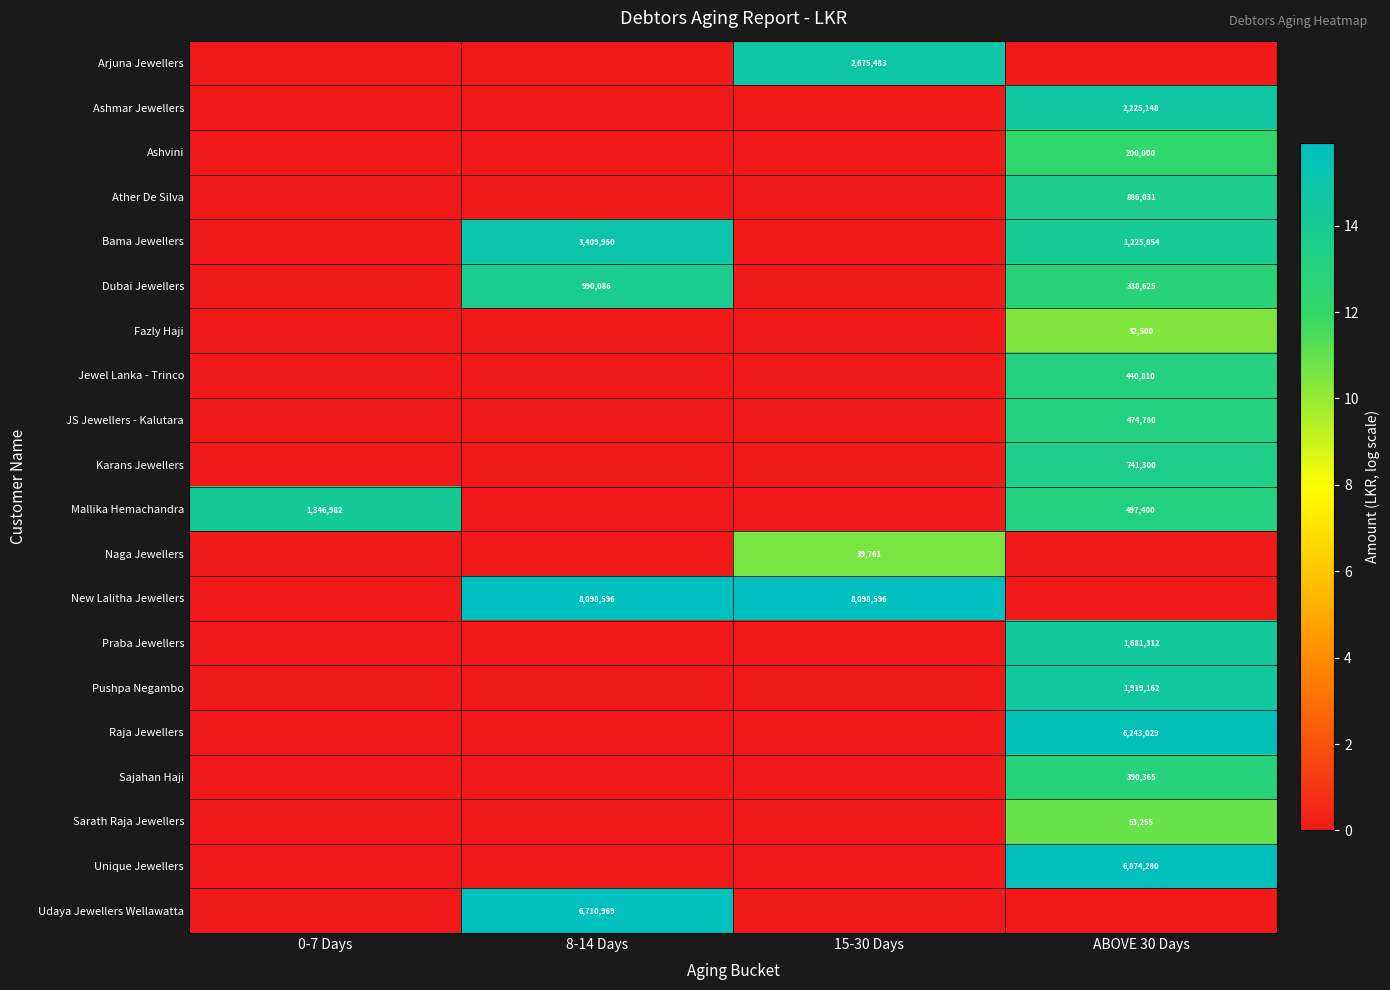

True or false: JS Jewellers - Kalutara has a value of -7.1 at 8-14 Days.

False